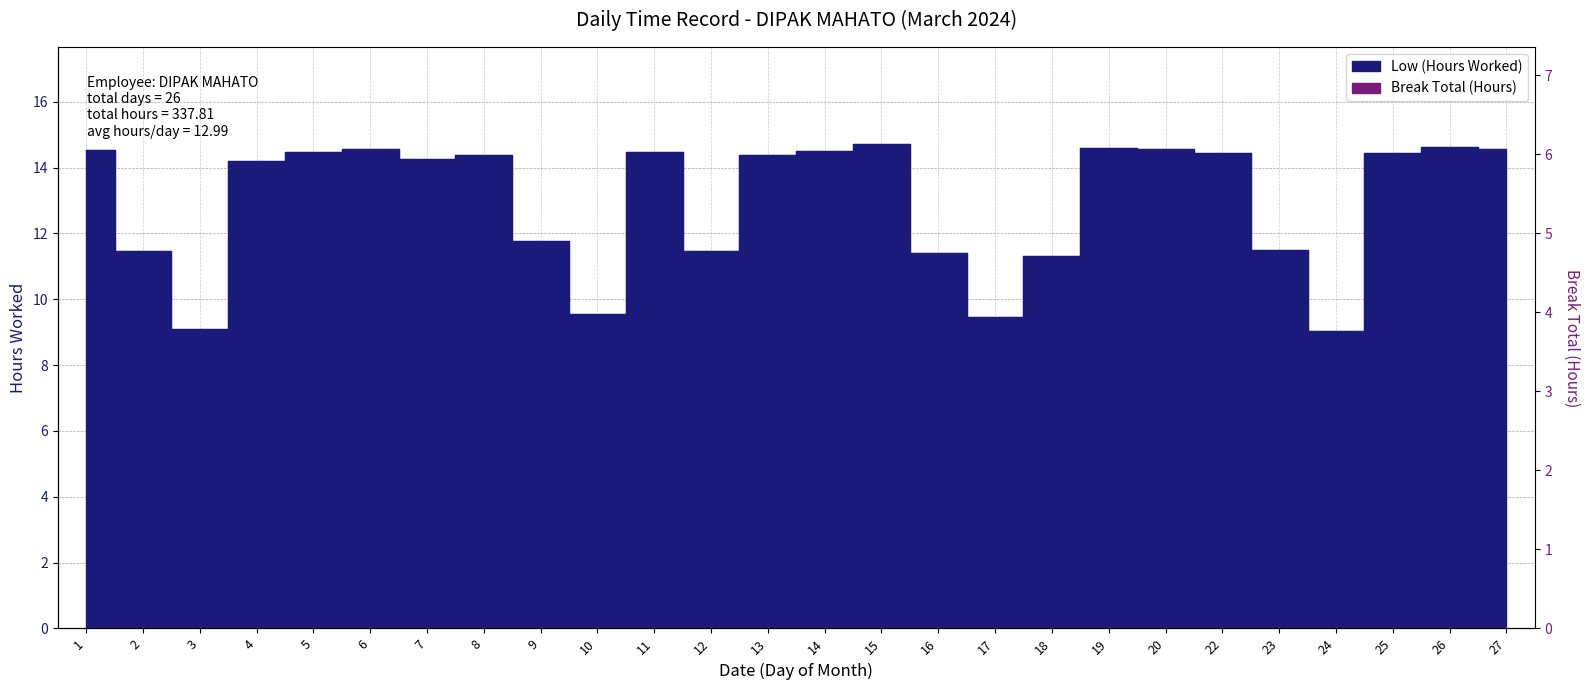

What is the change in value from 2 to 26?

+3.1